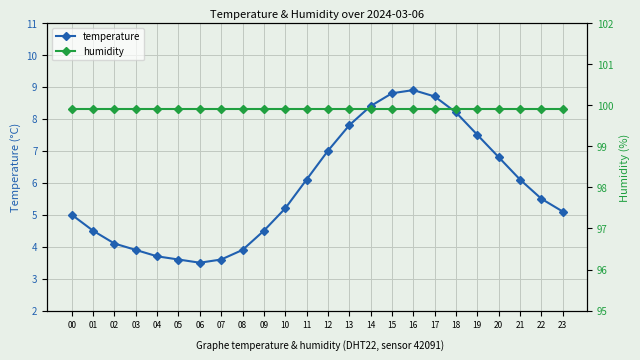

True or false: humidity has a value of 139.9 at 23.

False